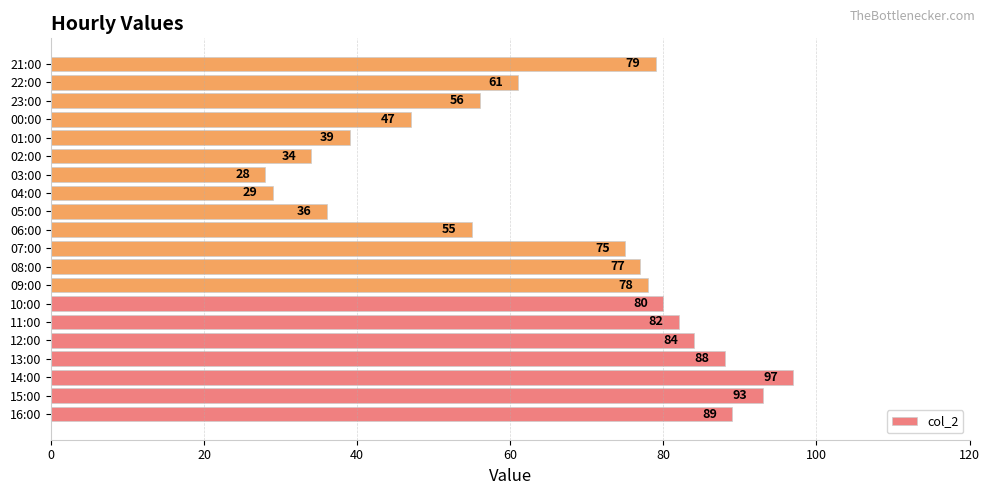

How many data points does each series have?

20